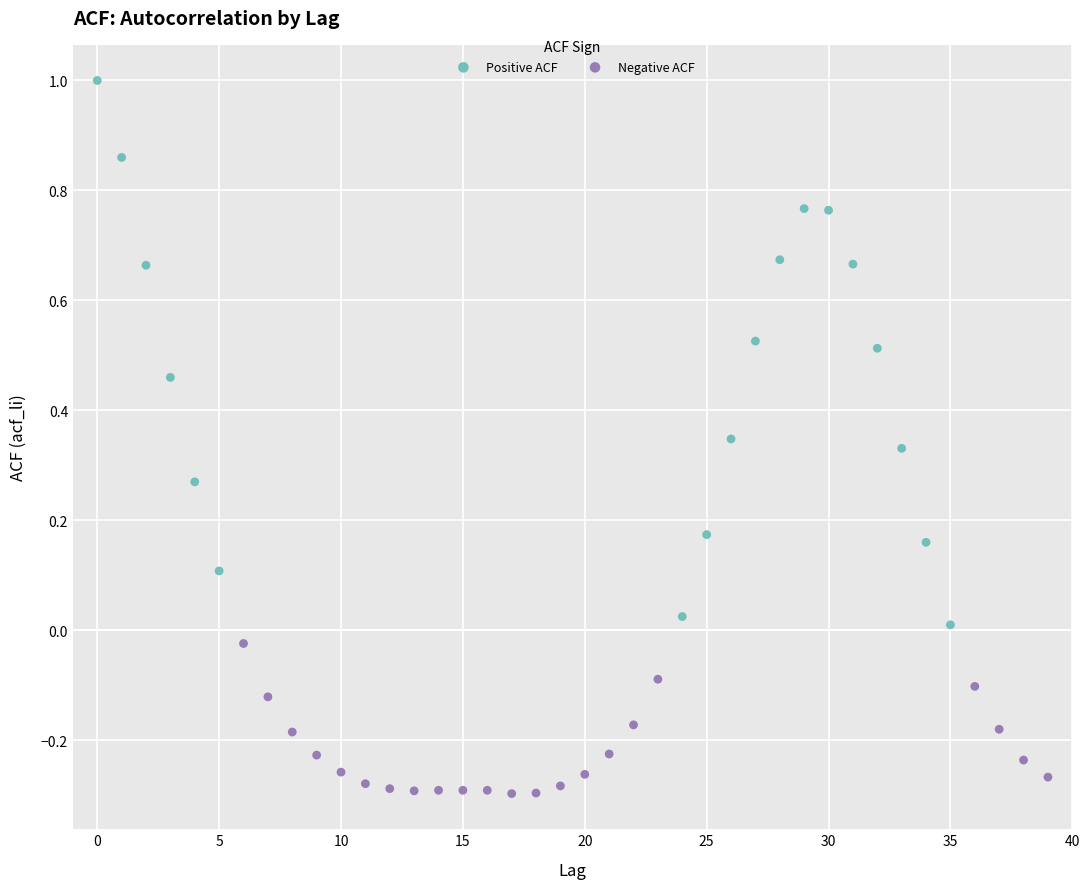

Which series reaches the minimum Y coordinate?

Negative ACF